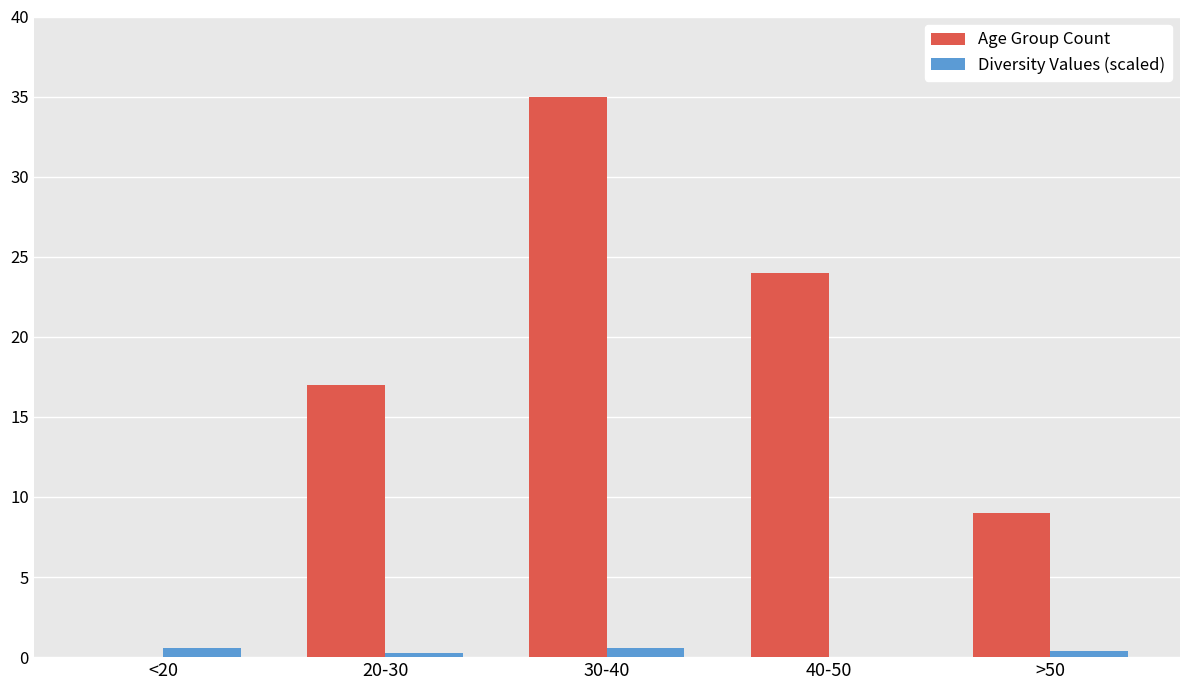

What is the spread (max minus min) of values at <20?

0.6